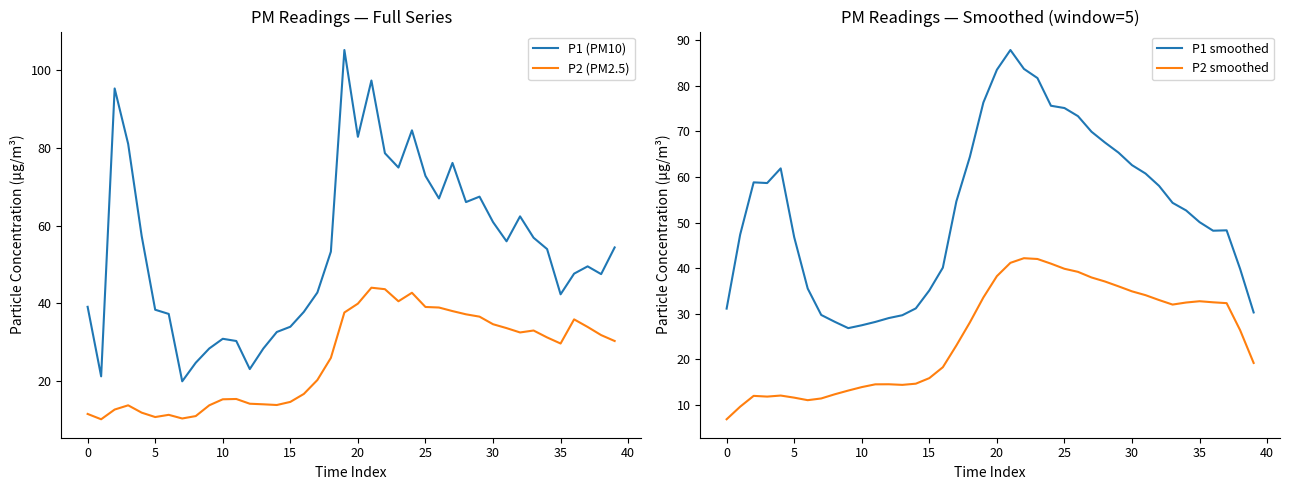

The P2 (PM2.5) series shows 34.6 at 30. True or false?

True